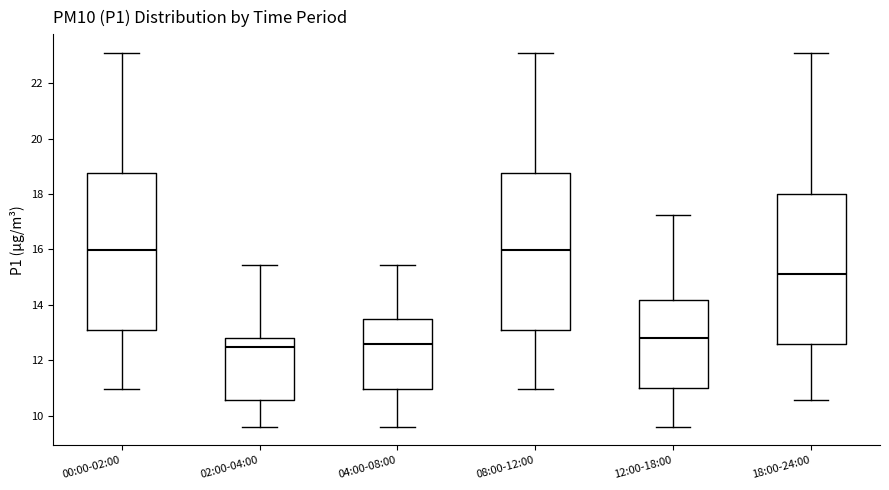

Reading left to right, read every box against the y-axis: the position of its median line, the range the box covers, and the ends of its whiskers. The values are not printed on the chart, so give them approximately, as read against the axis.

00:00-02:00: median 16.0, box 13.2 to 18.8, whiskers 11.0 to 23.2
02:00-04:00: median 12.4, box 10.6 to 12.8, whiskers 9.6 to 15.4
04:00-08:00: median 12.6, box 11.0 to 13.6, whiskers 9.6 to 15.4
08:00-12:00: median 16.0, box 13.2 to 18.8, whiskers 11.0 to 23.2
12:00-18:00: median 12.8, box 11.0 to 14.2, whiskers 9.6 to 17.2
18:00-24:00: median 15.2, box 12.6 to 18.0, whiskers 10.6 to 23.2